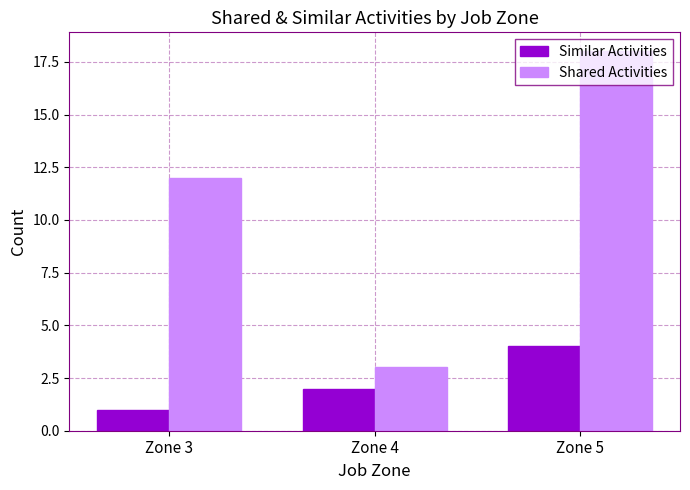

Count the number of categories in the chart.

3